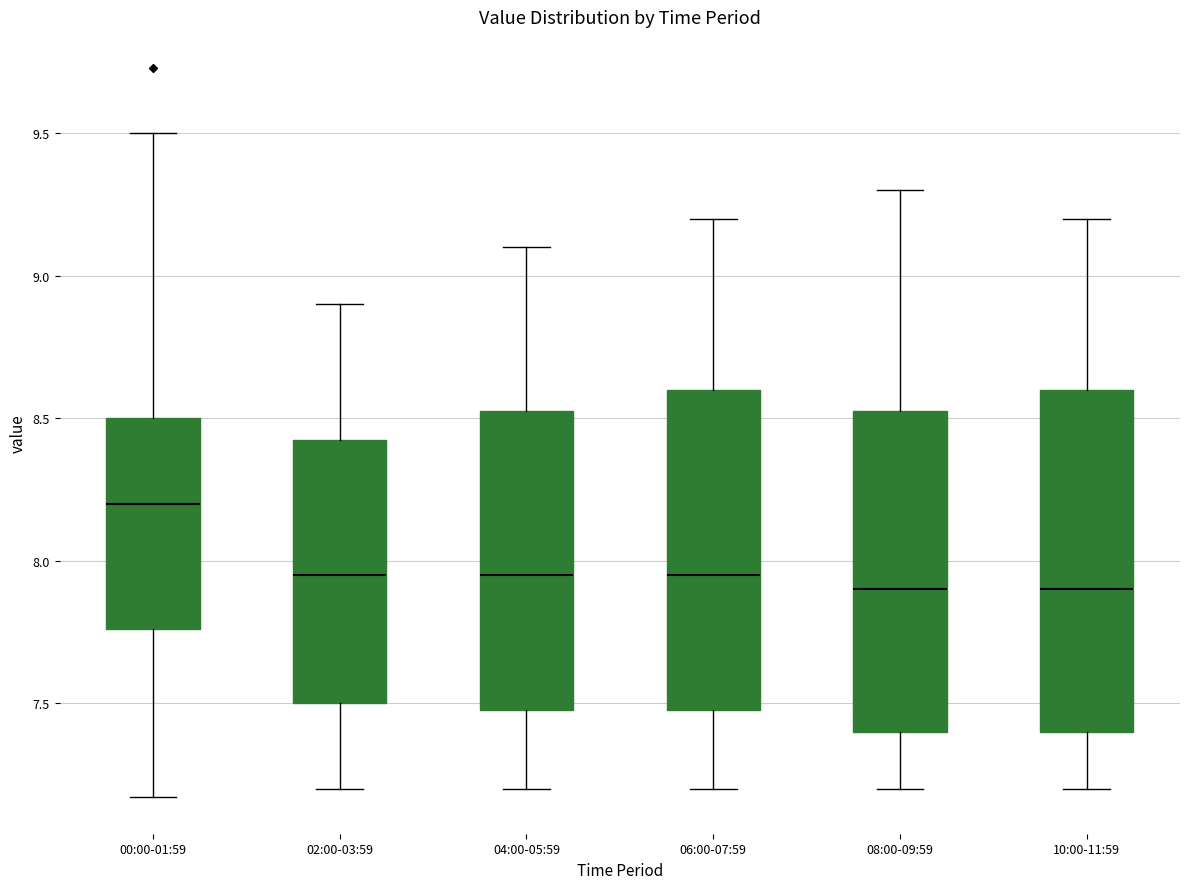

Reading left to right, read every box against the y-axis: the position of its median line, the range the box covers, and the ends of its whiskers. The values are not printed on the chart, so give them approximately, as read against the axis.

00:00-01:59: median 8.20, box 7.75 to 8.50, whiskers 7.15 to 9.50
02:00-03:59: median 7.95, box 7.50 to 8.45, whiskers 7.20 to 8.90
04:00-05:59: median 7.95, box 7.50 to 8.55, whiskers 7.20 to 9.10
06:00-07:59: median 7.95, box 7.50 to 8.60, whiskers 7.20 to 9.20
08:00-09:59: median 7.90, box 7.40 to 8.55, whiskers 7.20 to 9.30
10:00-11:59: median 7.90, box 7.40 to 8.60, whiskers 7.20 to 9.20